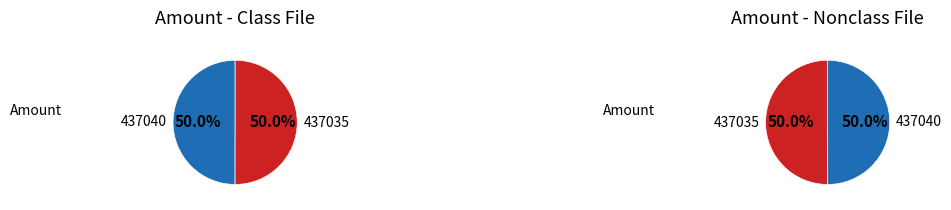

Does 437040 represent more than half of the total?

No